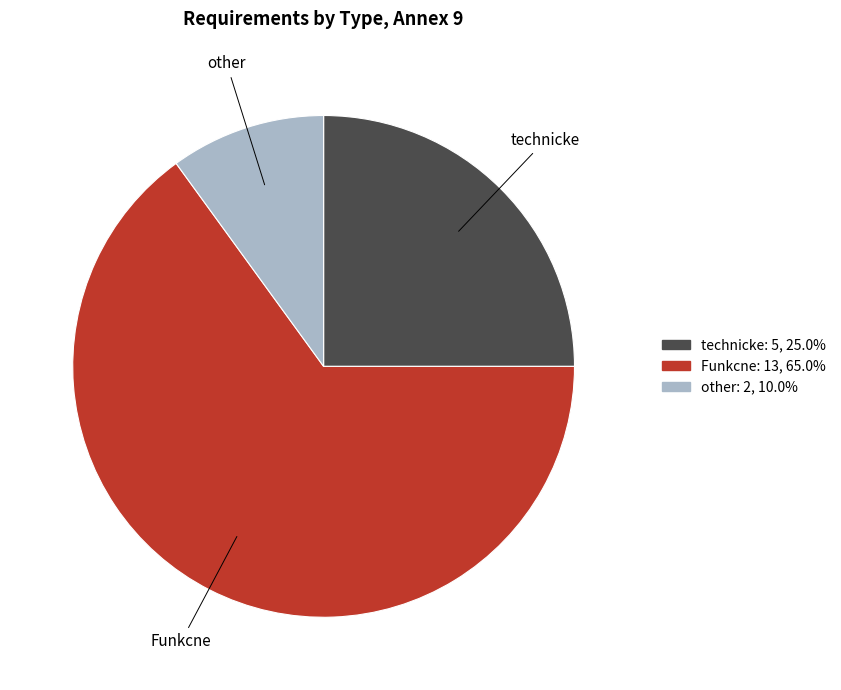

Does Funkcne represent more than half of the total?

Yes